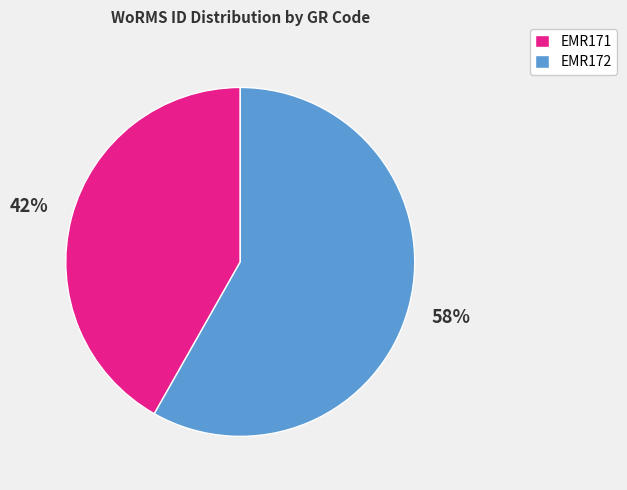

Between EMR172 and EMR171, which is larger?

EMR172